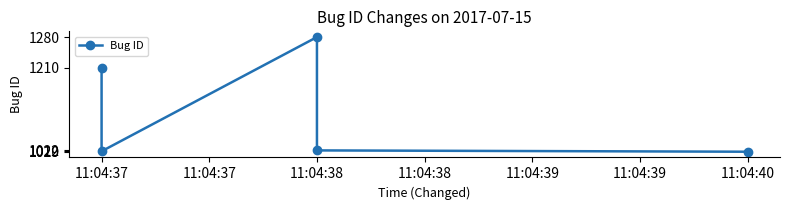

At which category does the data reach its first local valley?

11:04:37